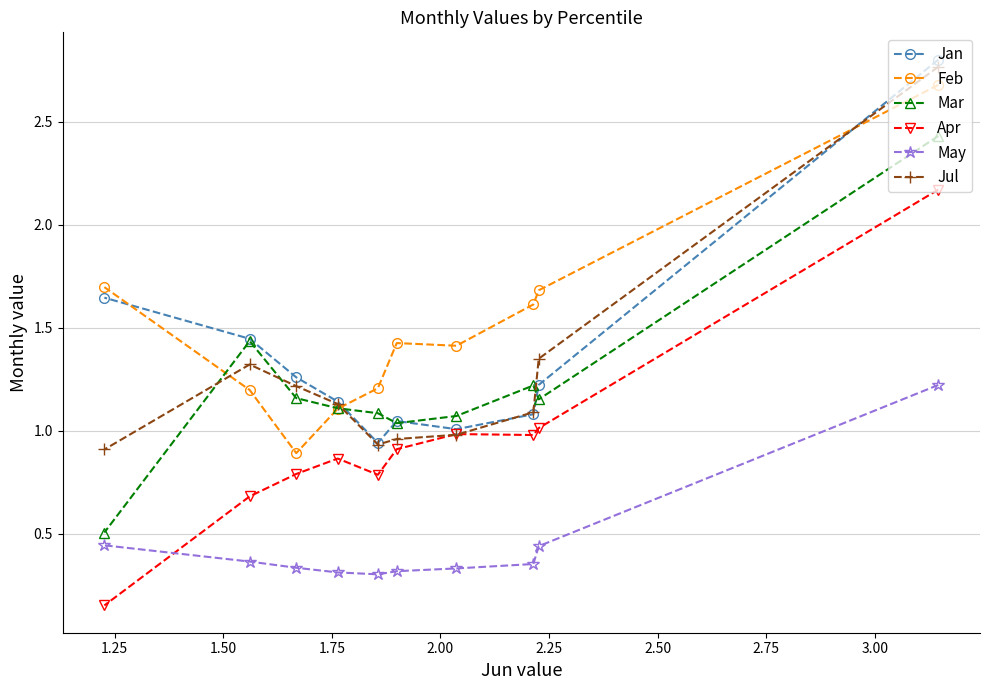

At how many categories does at least one series exceed 0?

10